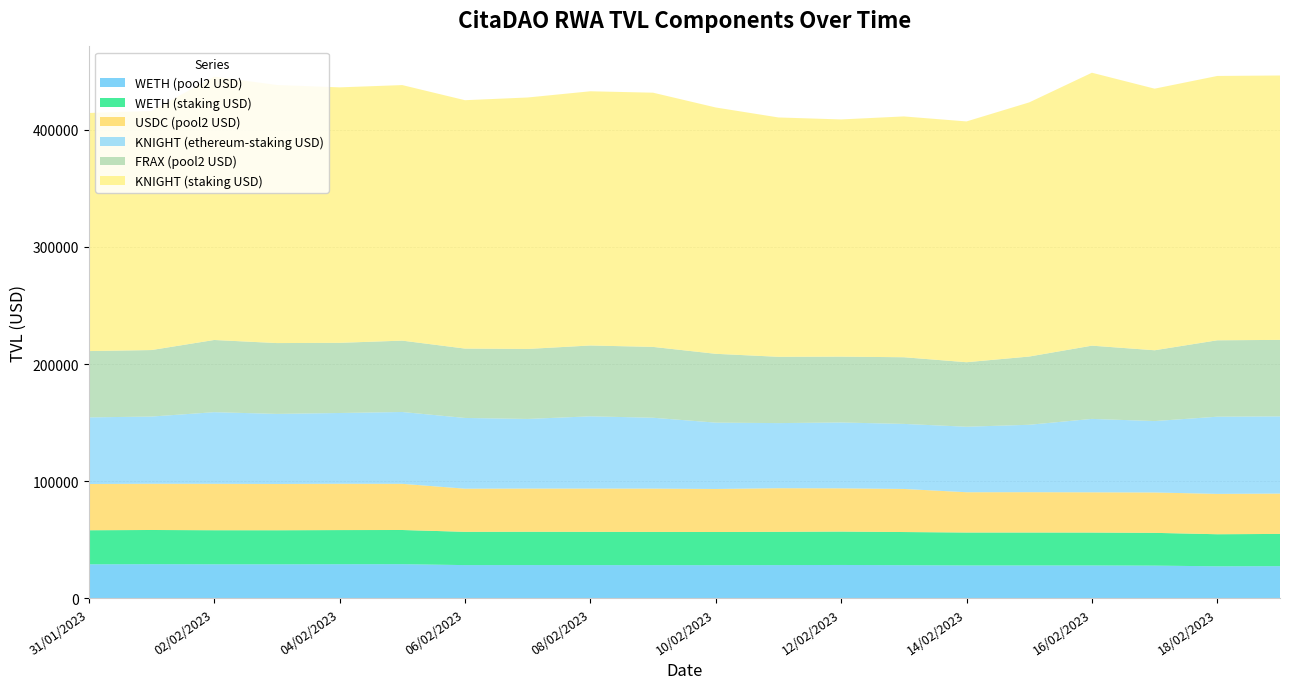

Reading left to right, transcribe all the data shown in this chart.

WETH (pool2 USD): 29073.9	29182.2	29080.4	29068.7	29144.4	29178.1	28399.2	28428.0	28393.9	28362.8	28325.9	28399.6	28510.2	28307.2	28102.0	28104.9	28087.3	27959.5	27368.6	27503.2
WETH (staking USD): 29073.9	29182.2	29080.4	29068.7	29144.4	29178.1	28399.2	28428.0	28393.9	28362.8	28325.9	28399.6	28510.2	28307.2	28102.0	28104.9	28087.3	27959.5	27368.6	27503.2
USDC (pool2 USD): 39475.9	39474.7	39633.8	39515.4	39554.9	39423.3	36835.7	36872.6	36935.5	36974.1	36724.7	37232.7	36906.2	36786.8	34402.1	34435.3	34365.4	34480.7	34445.0	34447.8
KNIGHT (ethereum-staking USD): 56864.3	57357.4	61135.6	59814.2	60394.0	61313.2	60371.4	59433.3	61669.3	60489.9	56636.8	55581.5	56216.7	55520.3	55907.4	57534.9	62659.0	60942.4	65895.1	65884.0
FRAX (pool2 USD): 56605.8	56773.3	61631.1	60465.2	59896.1	60918.2	59232.0	59751.3	60470.9	60470.9	58746.2	56591.0	56201.6	56916.3	55071.0	58257.2	62519.4	60449.0	65229.2	65310.0
KNIGHT (staking USD): 203257.6	204111.1	224854.3	220314.1	218088.0	218157.0	212023.0	214664.4	217013.7	217013.7	210287.4	204327.3	202495.7	205573.8	205549.2	216958.7	232994.7	223315.1	225653.4	225707.0